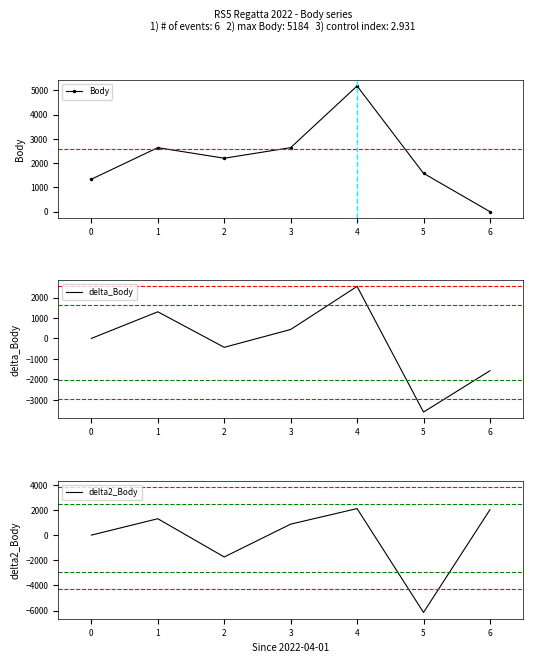

Rank the categories by delta_Body value from highest to lowest.

4, 1, 3, 0, 2, 6, 5